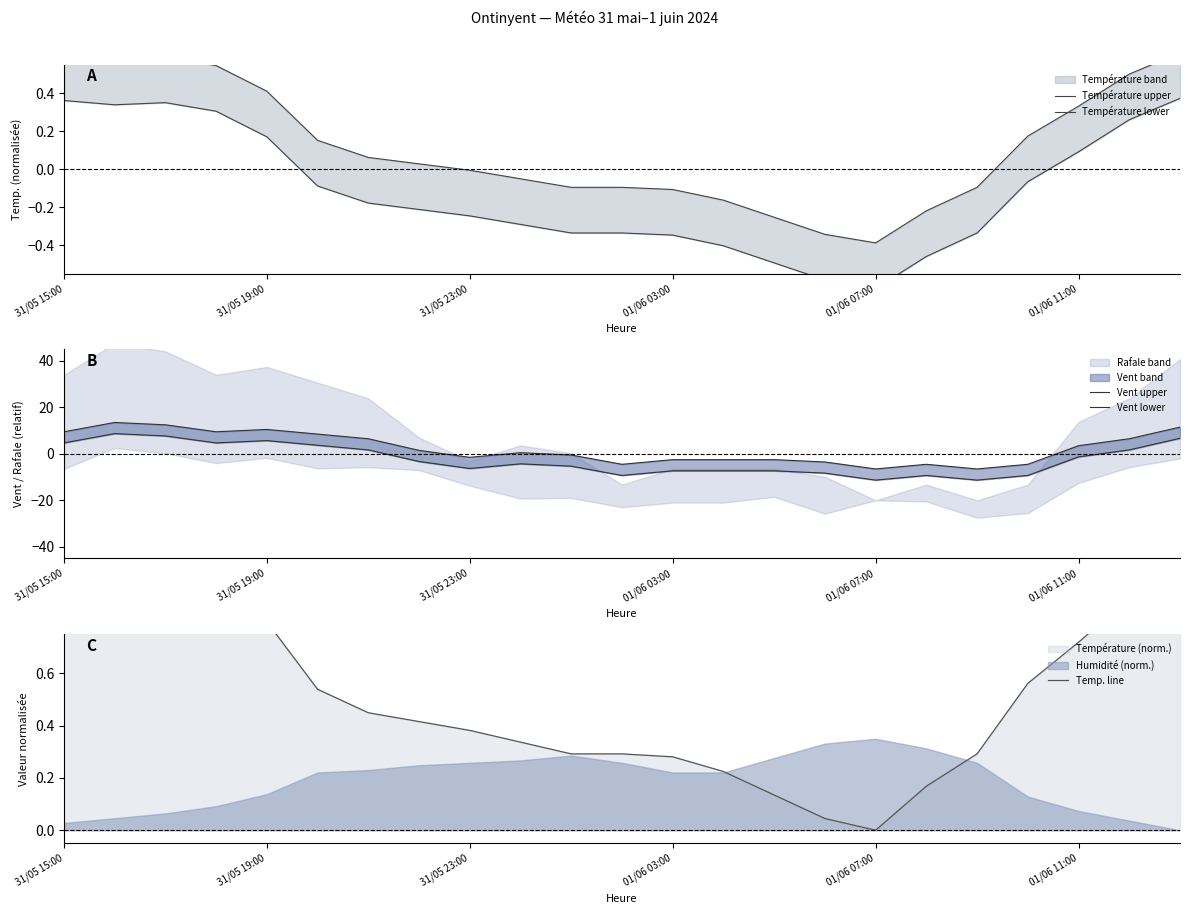

Rank the series by their maximum value, from lowest to highest.

Température lower, Température upper, Temp. line, Vent lower, Vent upper